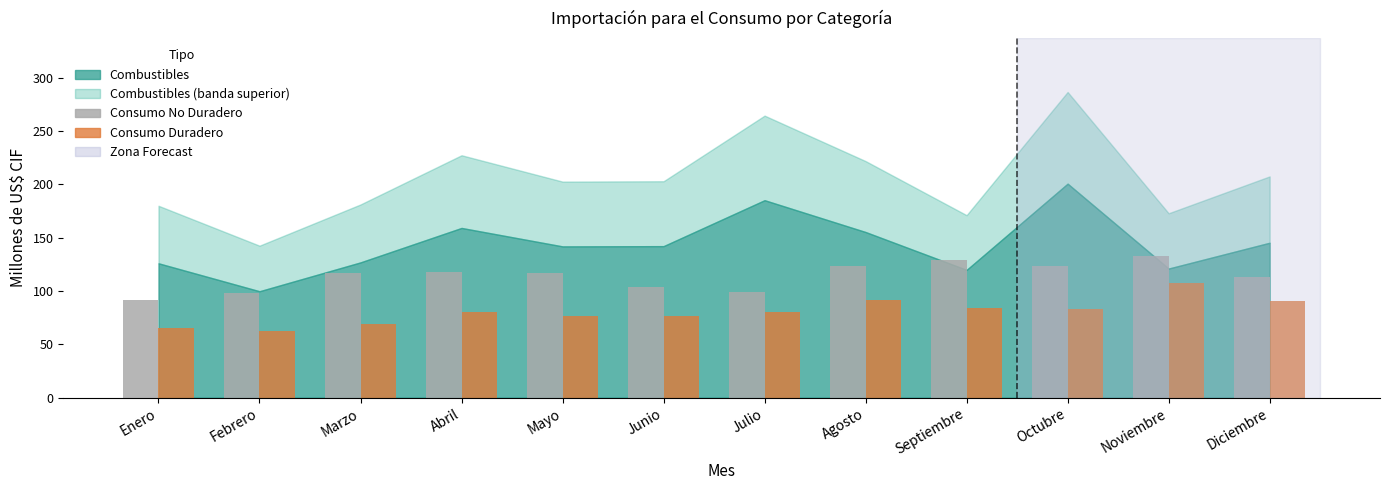

What is the spread (max minus min) of values at Febrero?

35.7